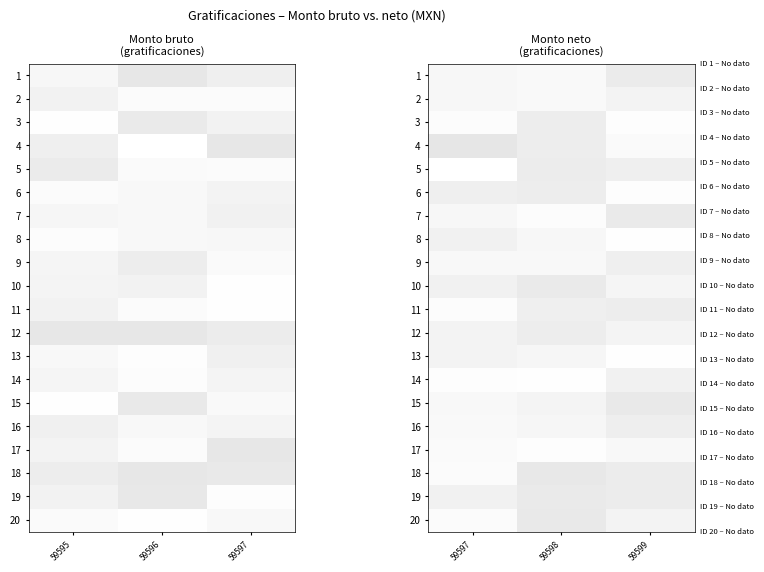

Is it true that 12 equals 0.2 at 59598?

False